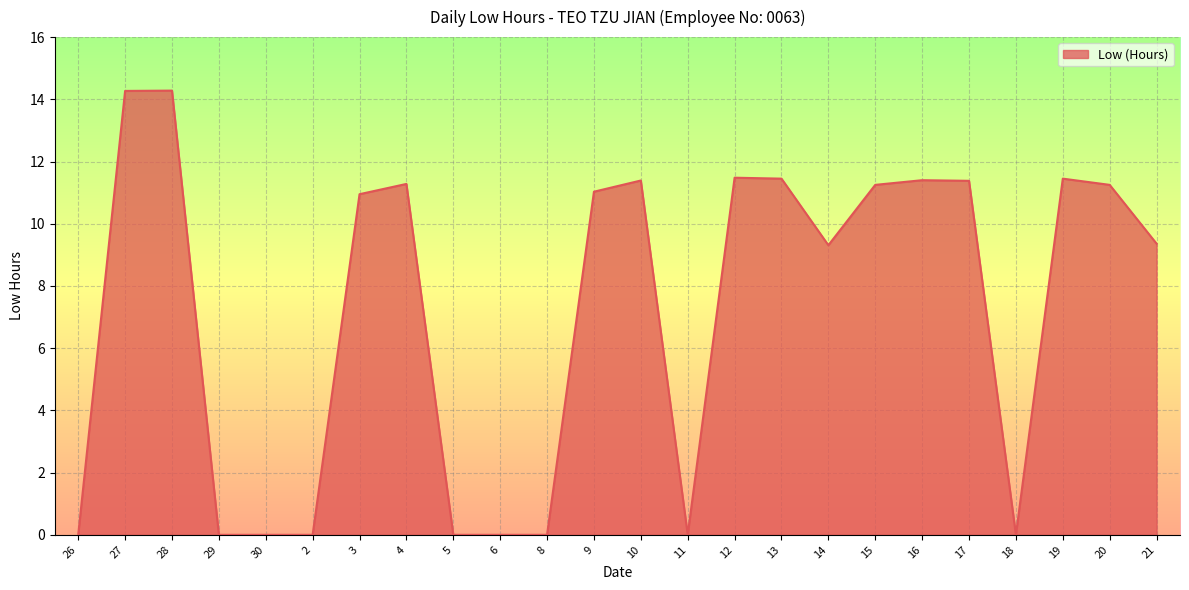

What is the difference between the maximum and minimum values?

14.3